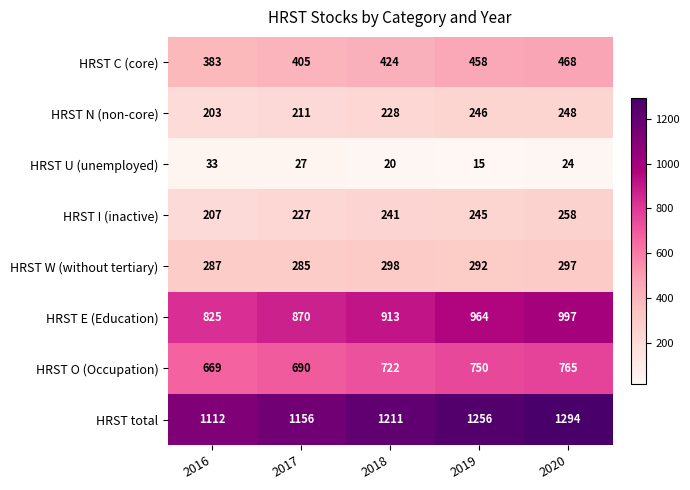

What is the sum of the HRST total values at 2018 and 2017?

2367